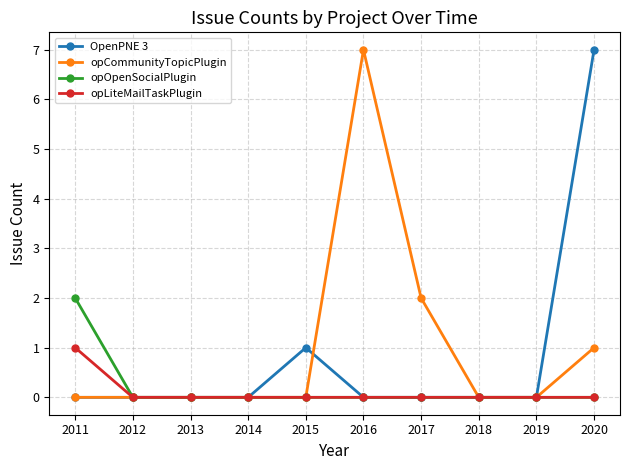

Where is opCommunityTopicPlugin nearest to the value 3?

2017